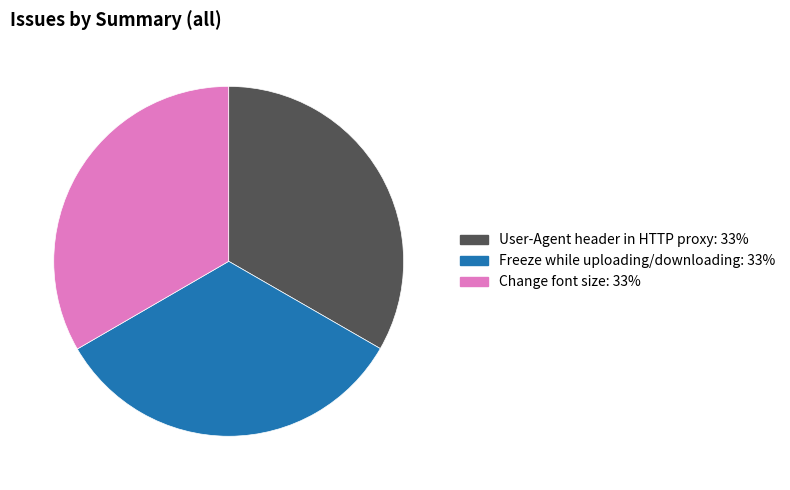

Approximately how many times larger is the value at Freeze while uploading/downloading compared to Change font size?

1.0